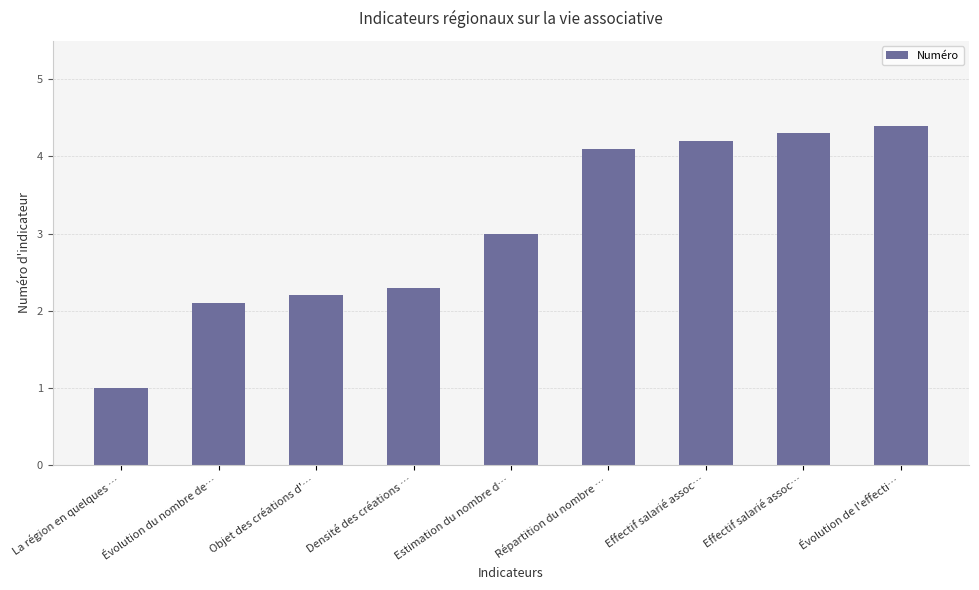

Does the chart contain any negative values?

No